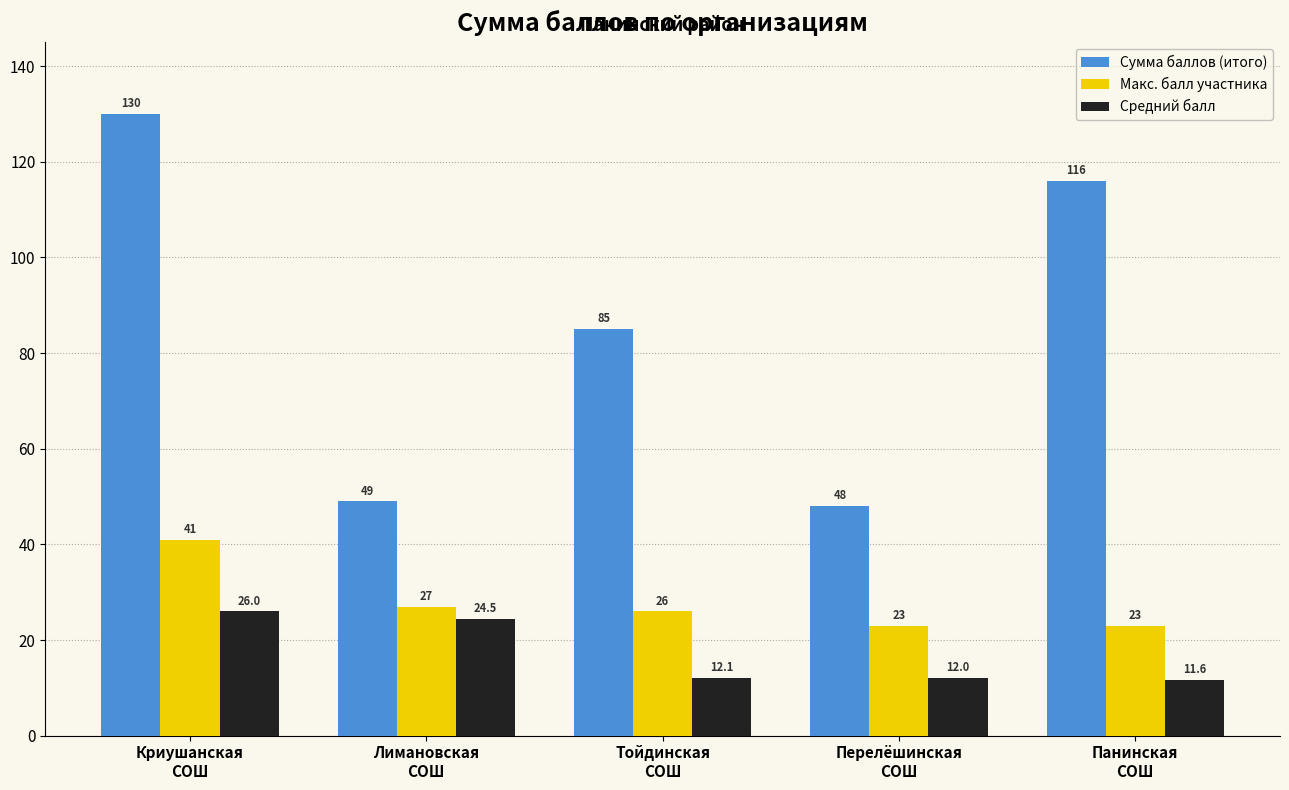

At which category is the sum across all series the highest?

Криушанская
СОШ